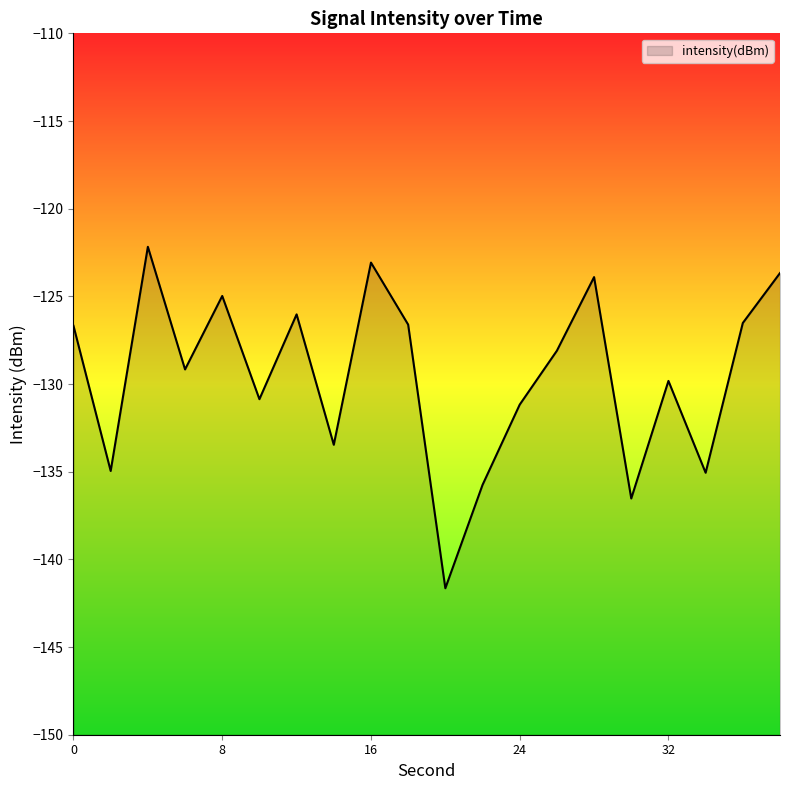

What is the value of the 5th point from the left?

-125.0